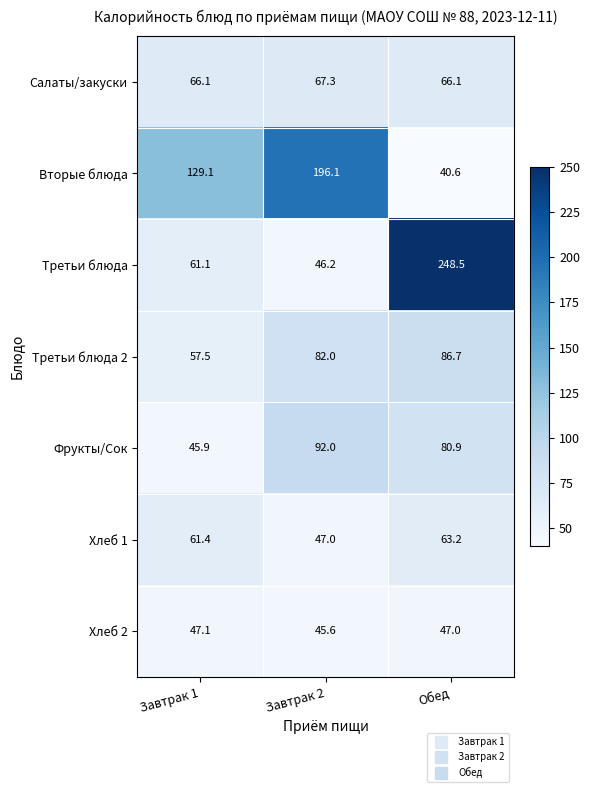

At how many categories does at least one series exceed 163?

2